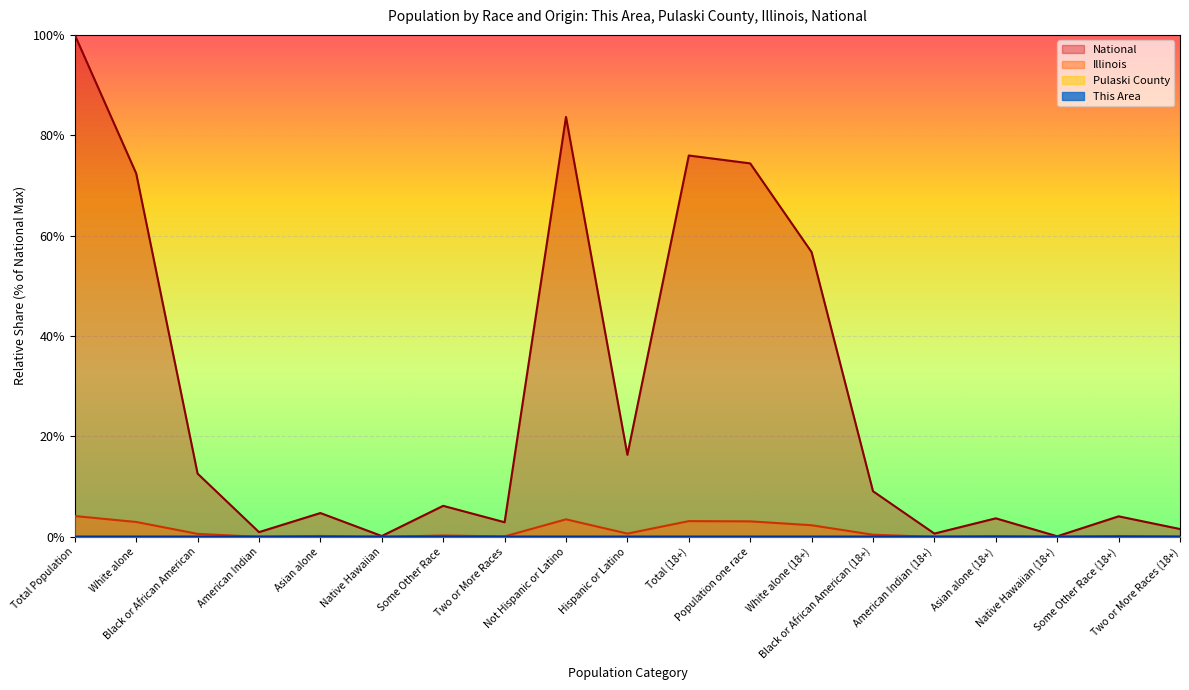

At which category does Illinois reach its first local valley?

American Indian